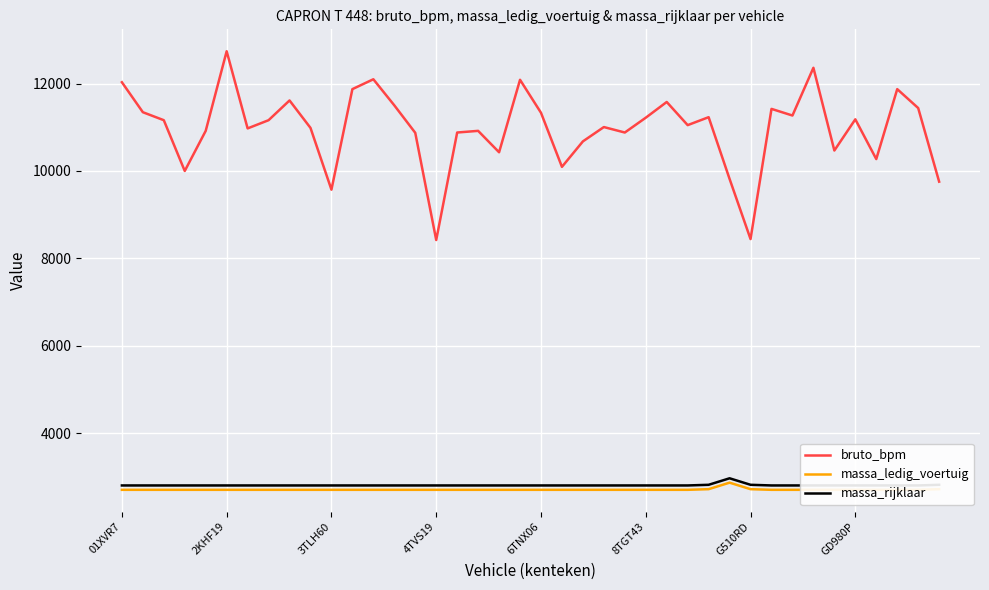

What is the smallest value displayed?

2700